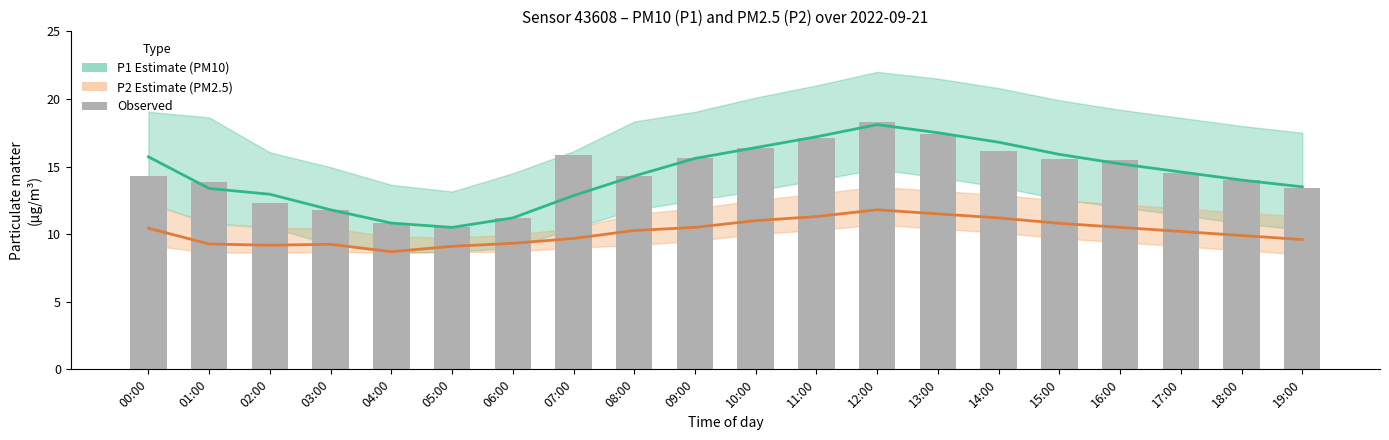

How many groups of bars are there?

20